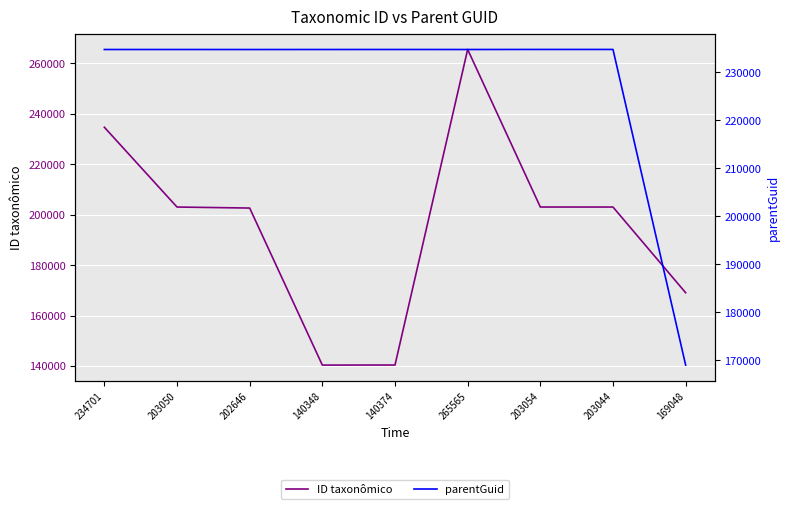

Where is ID taxonômico nearest to the value 202956?

203044